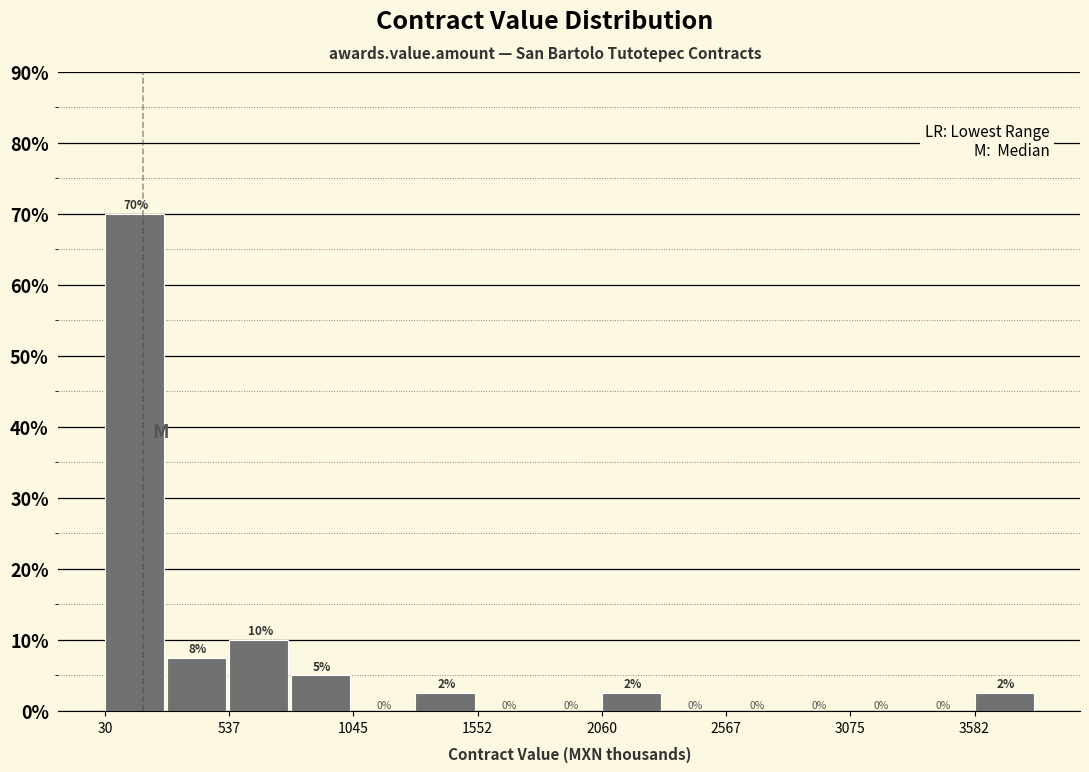

Around what value on the x-axis is the tallest bar? Give the approximate position of its centre, as read against the axis.

200